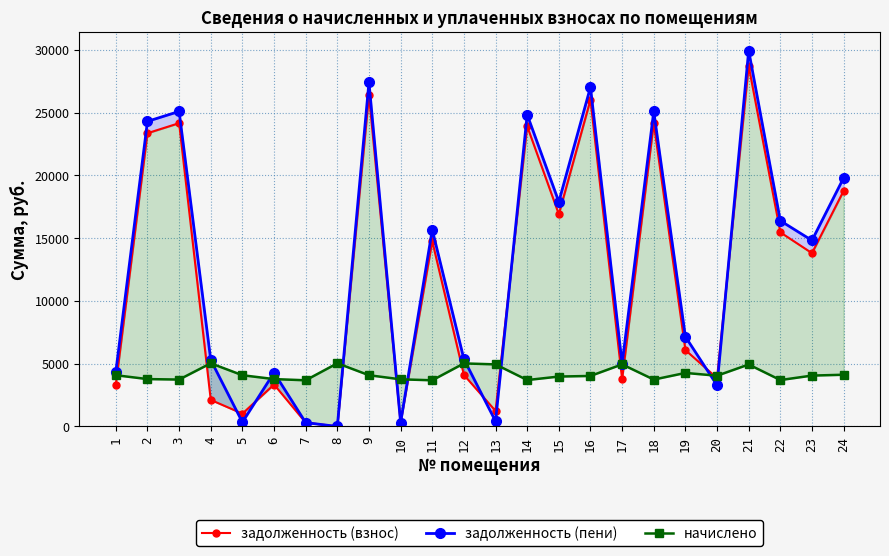

What is the difference between the maximum and minimum values in the задолженность (пени) series?

29930.1